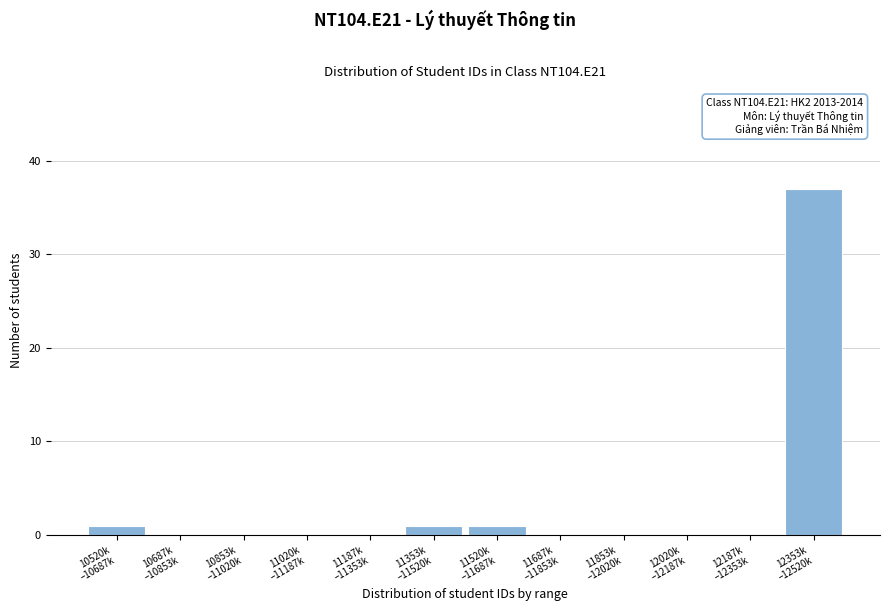

What is the sum of all values?

40